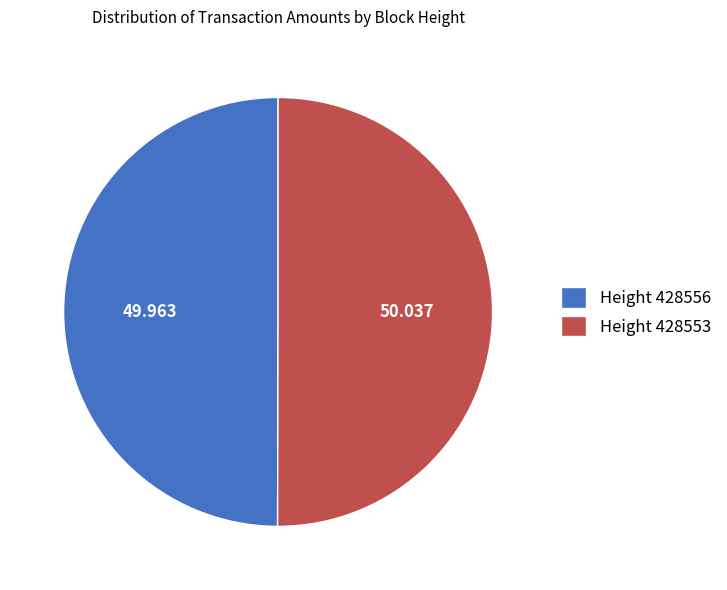

Do Height 428556 and Height 428553 together represent more than half of the pie?

Yes